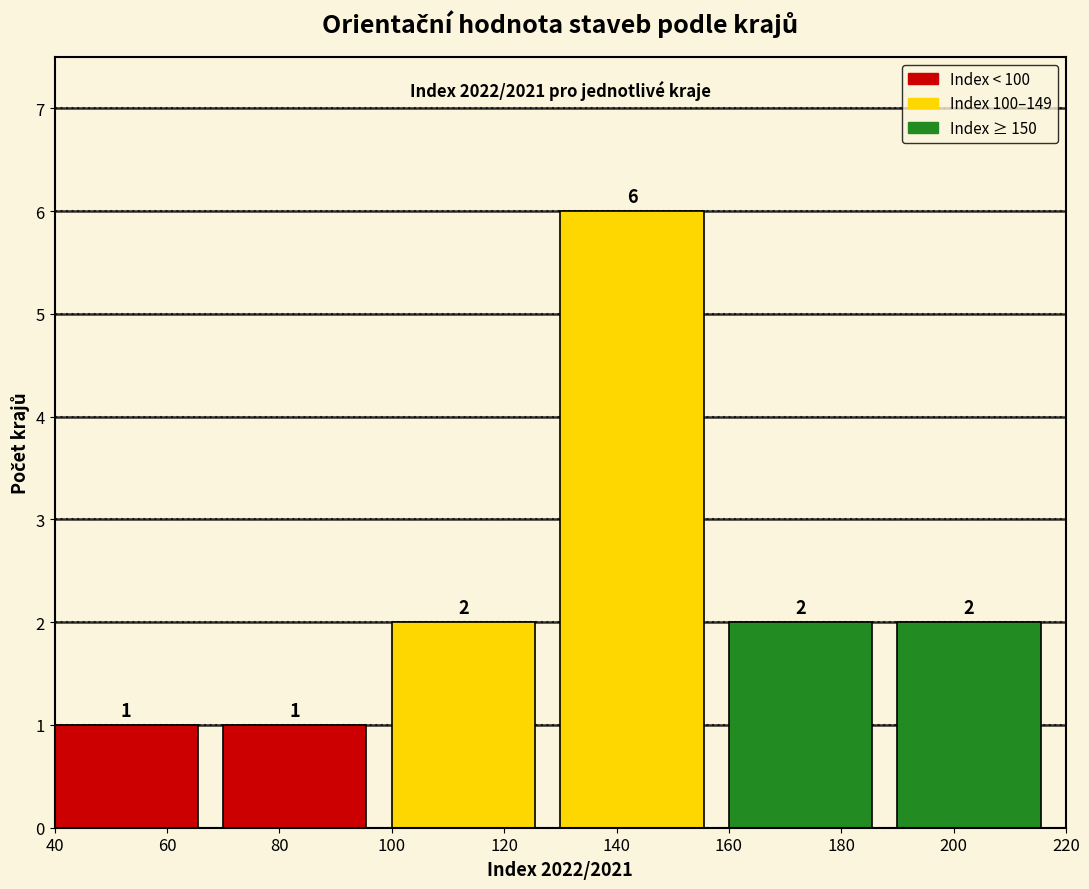

Which range on the x-axis has the tallest bar?

130 to 160